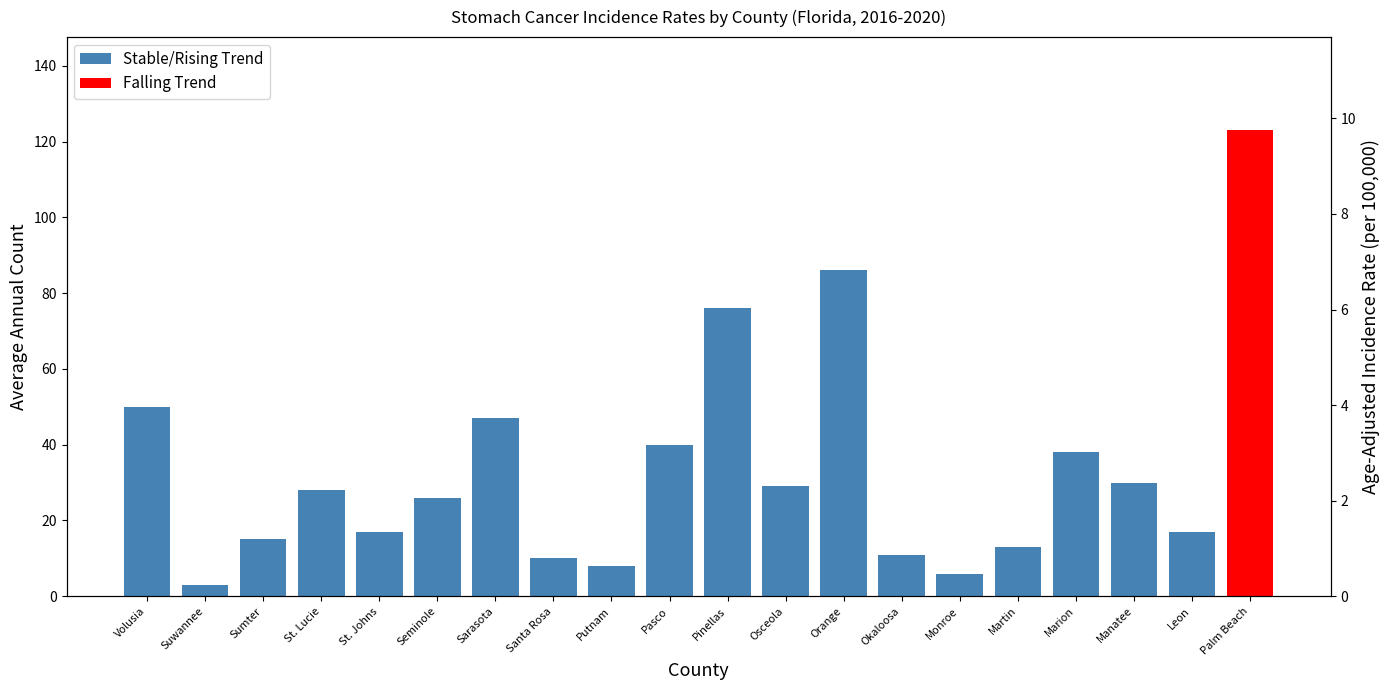

Which label corresponds to the smallest value in the chart?

Suwannee